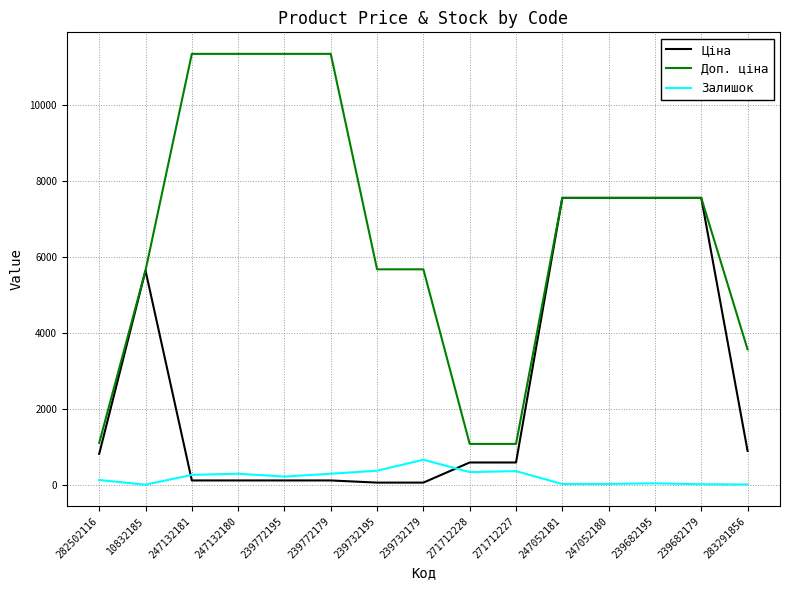

Is the value of Залишок at 271712227 greater than the value of Ціна at 239732179?

Yes